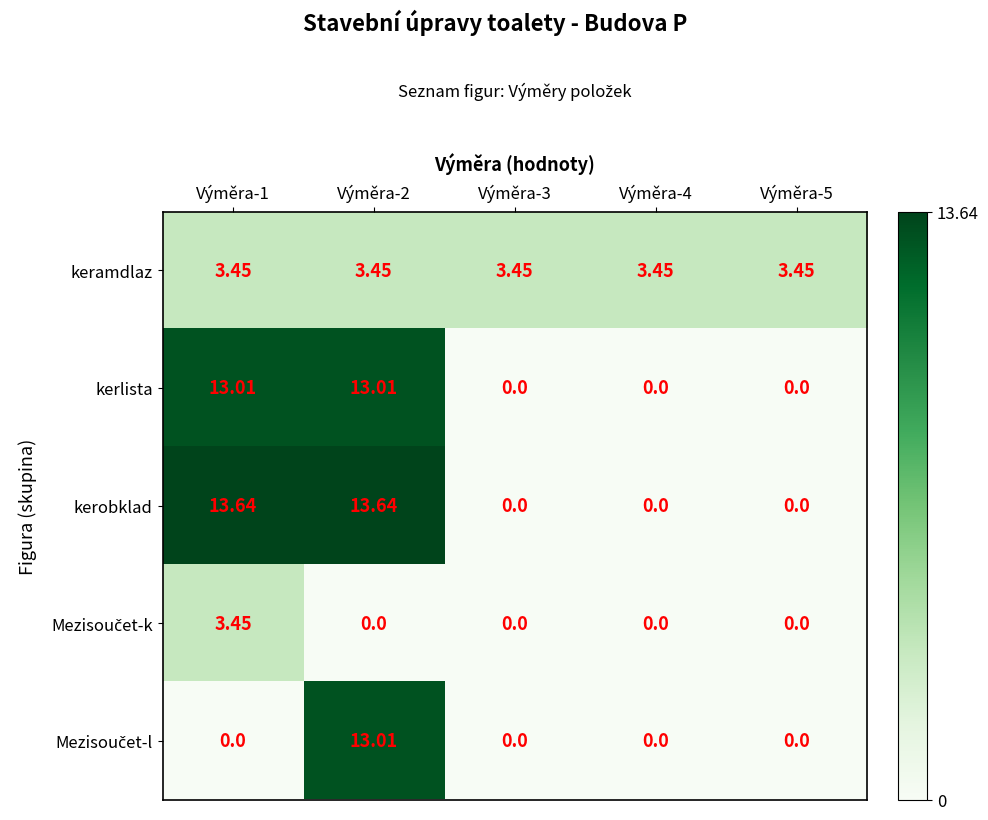

Which series has the largest range (max minus min)?

kerobklad